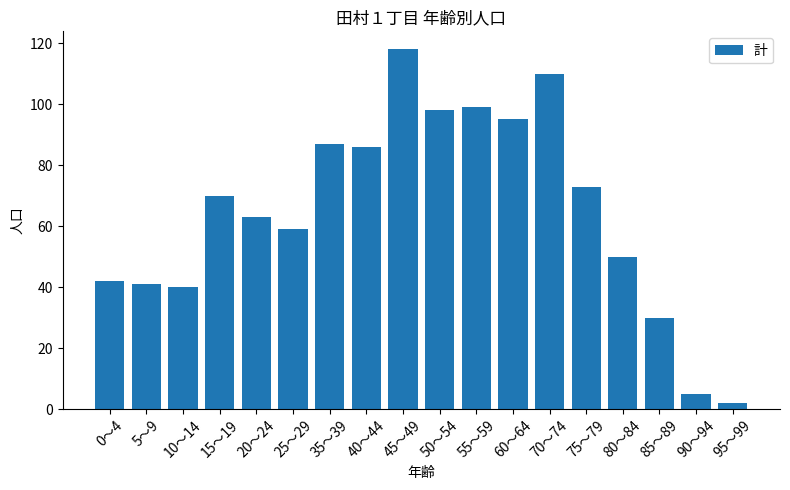

What is the sum of all values?

1168